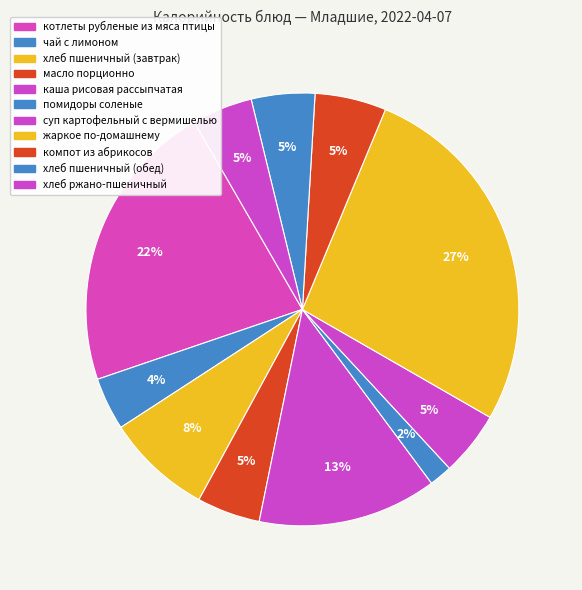

To the nearest percent, what is the difference between the largest and smallest slice percentages?

25%